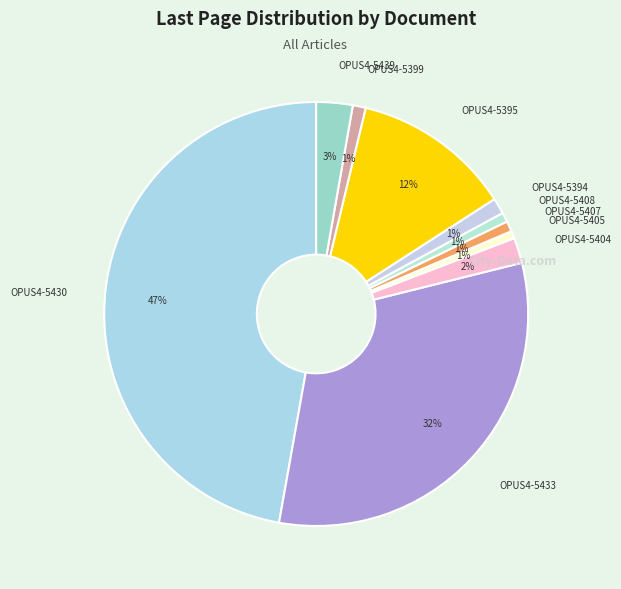

Does OPUS4-5439 represent more than half of the total?

No